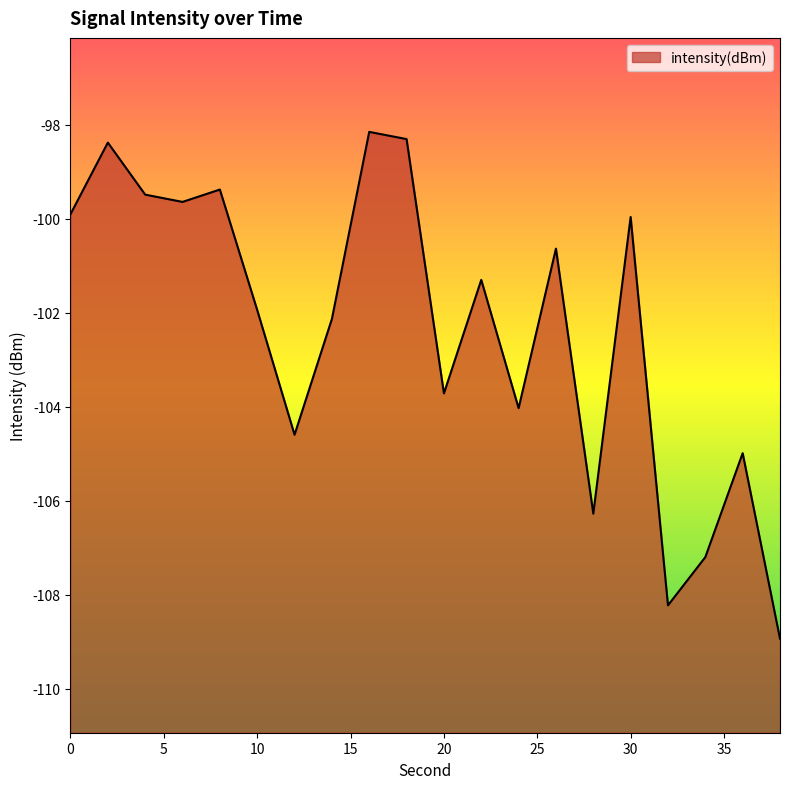

How many lines are shown in the chart?

1